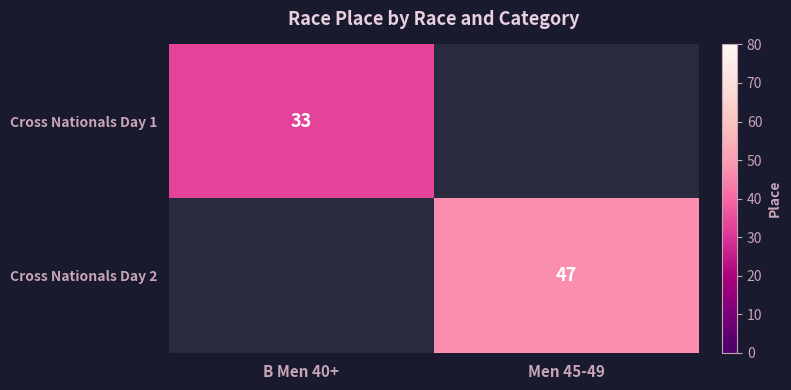

The value of Cross Nationals Day 2 at Men 45-49 is 75. True or false?

False